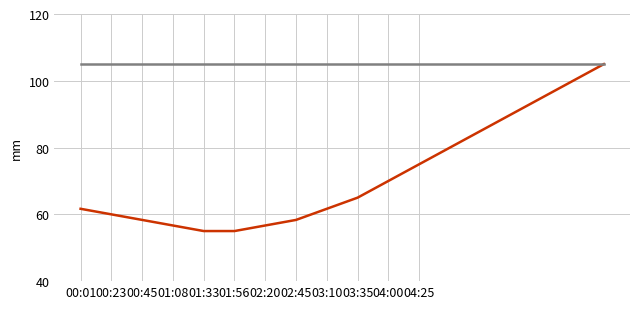

What is the minimum value shown in the chart?

55.0